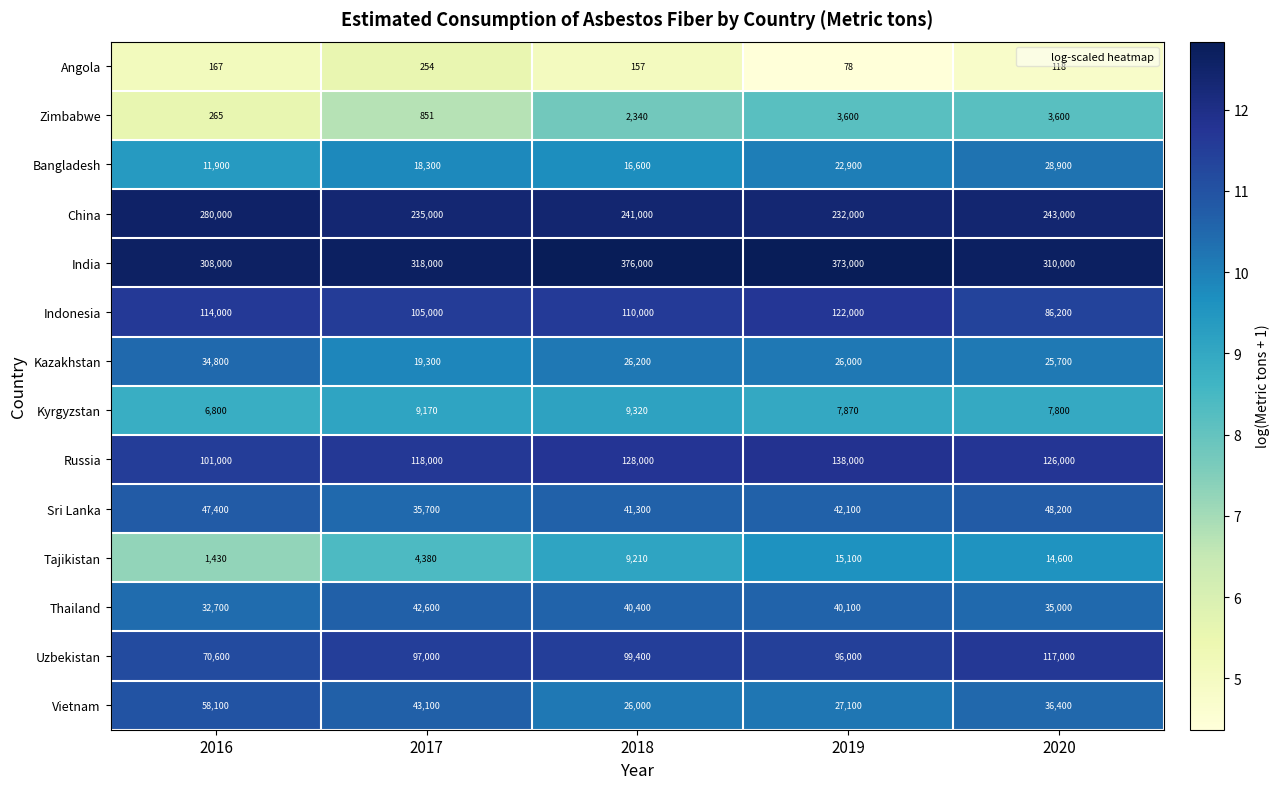

What is the total value across all series at 2019?

1145848